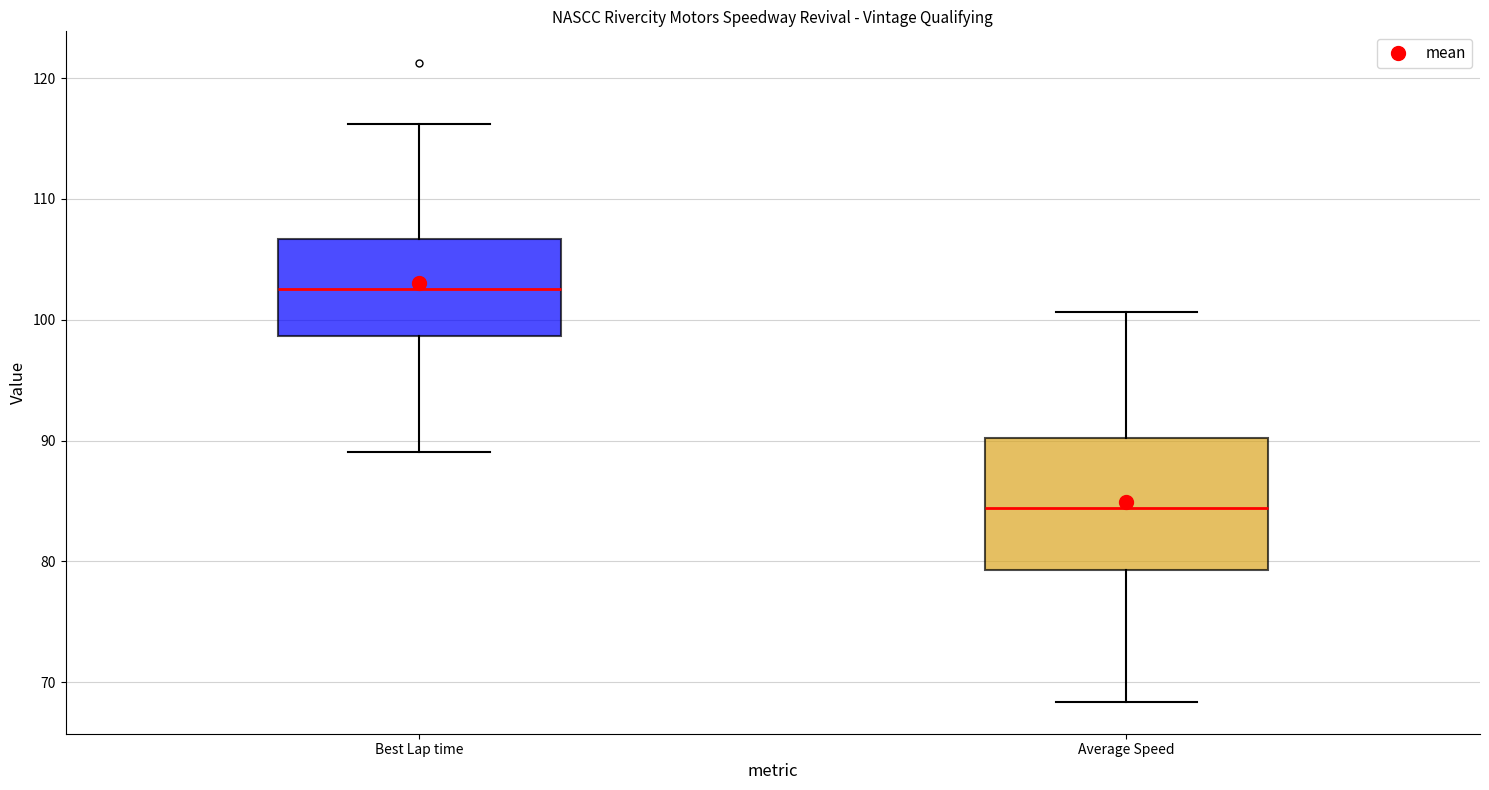

Which box has the highest median line?

Best Lap time